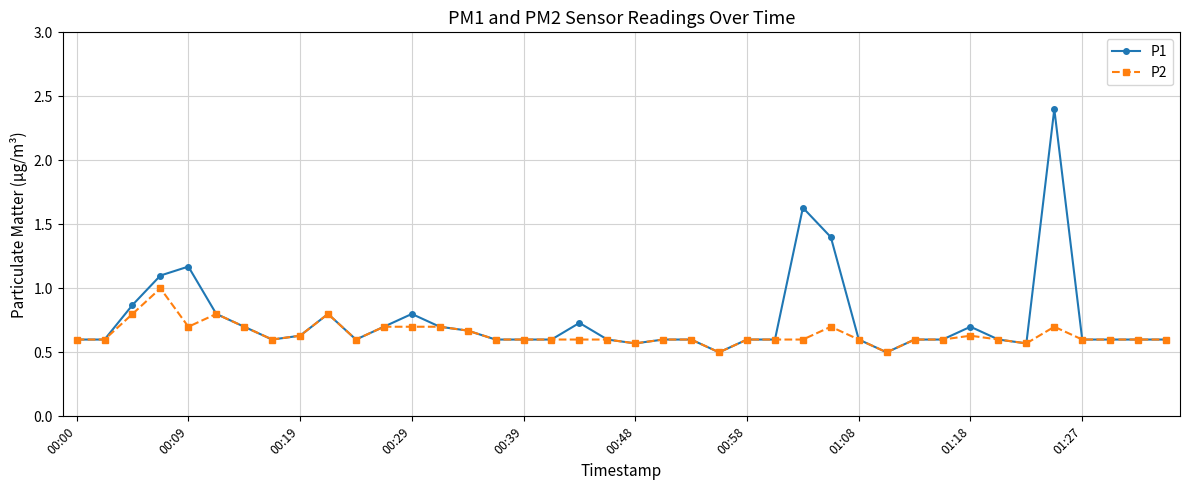

Which series has the widest spread of values?

P1